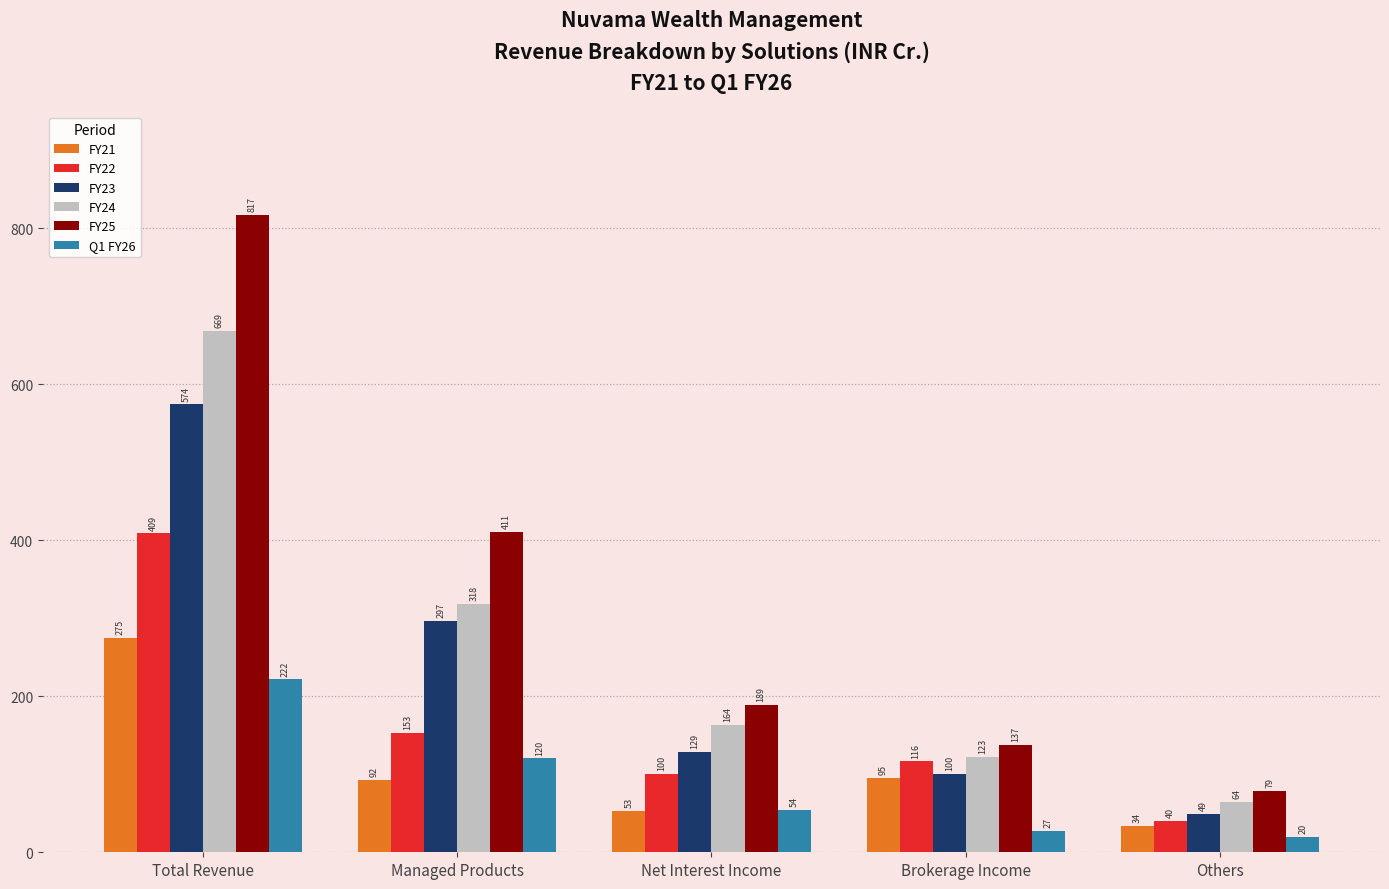

Which series changed the most between Managed Products and Others?

FY25